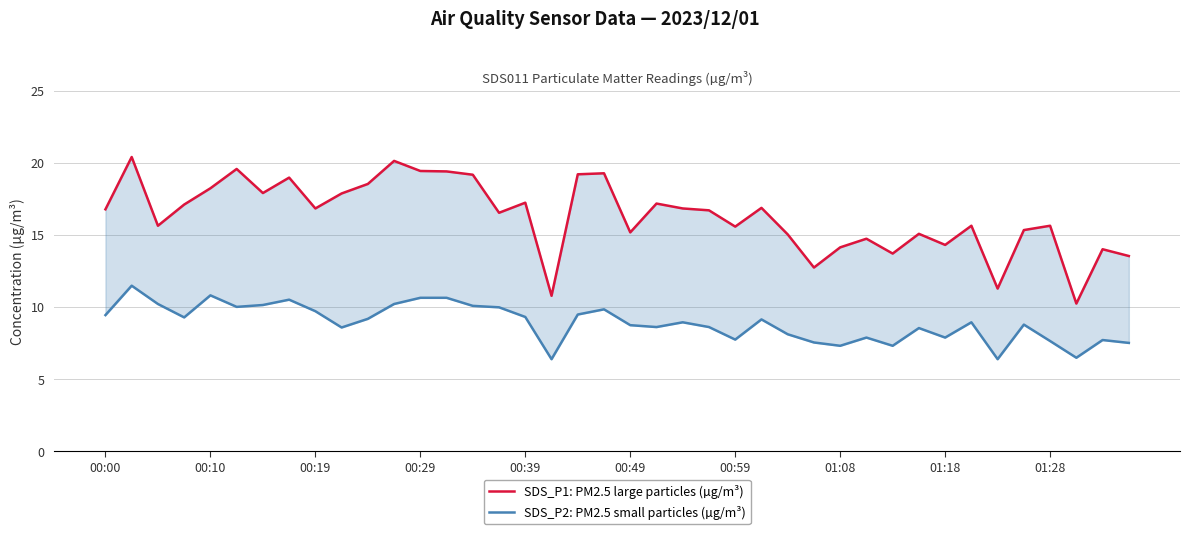

Where does the SDS_P2: PM2.5 small particles (µg/m³) series first go above 8?

00:00